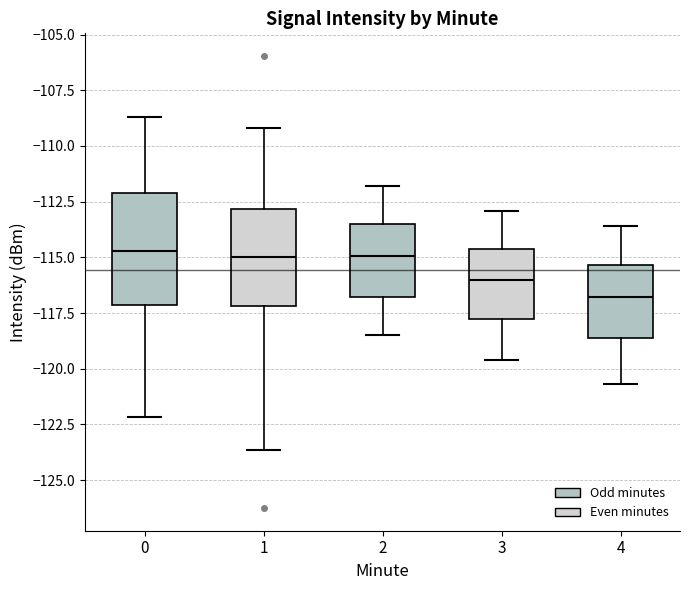

Comparing the boxes themselves (not the whiskers), which one is the tallest?

0